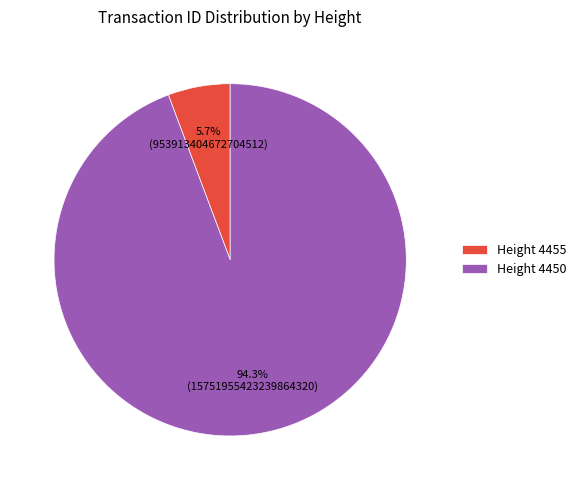

What percentage do Height 4455 and Height 4450 together represent?

100.0%